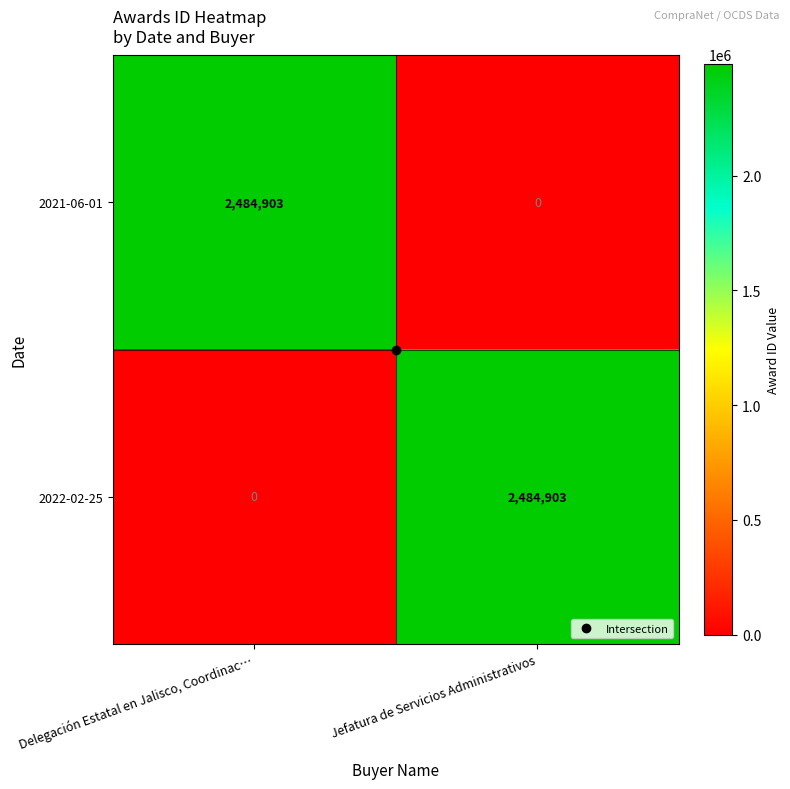

True or false: 2021-06-01 has a value of 1574097 at Delegación Estatal en Jalisco, Coordinac….

False